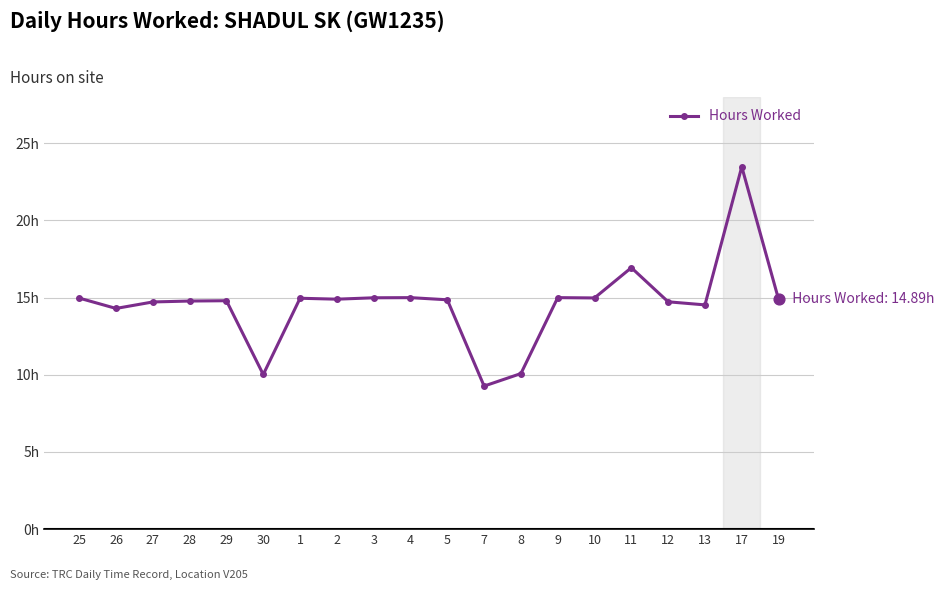

Does the chart have visible grid lines?

Yes